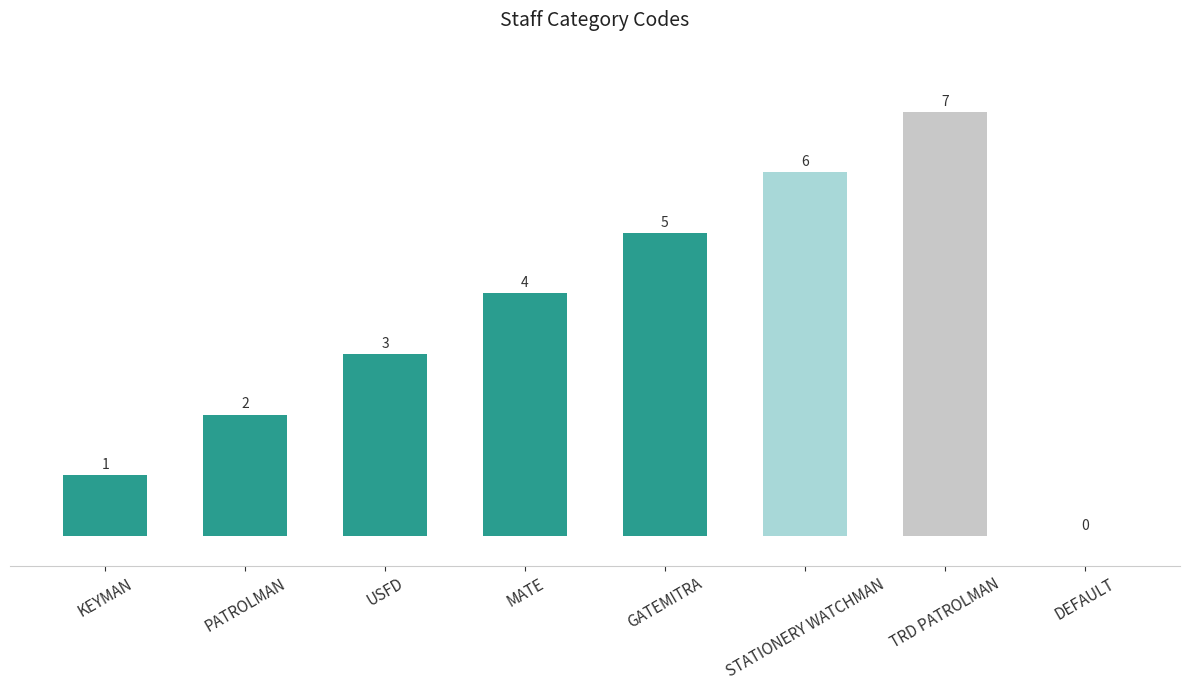

Read the value at MATE.

4